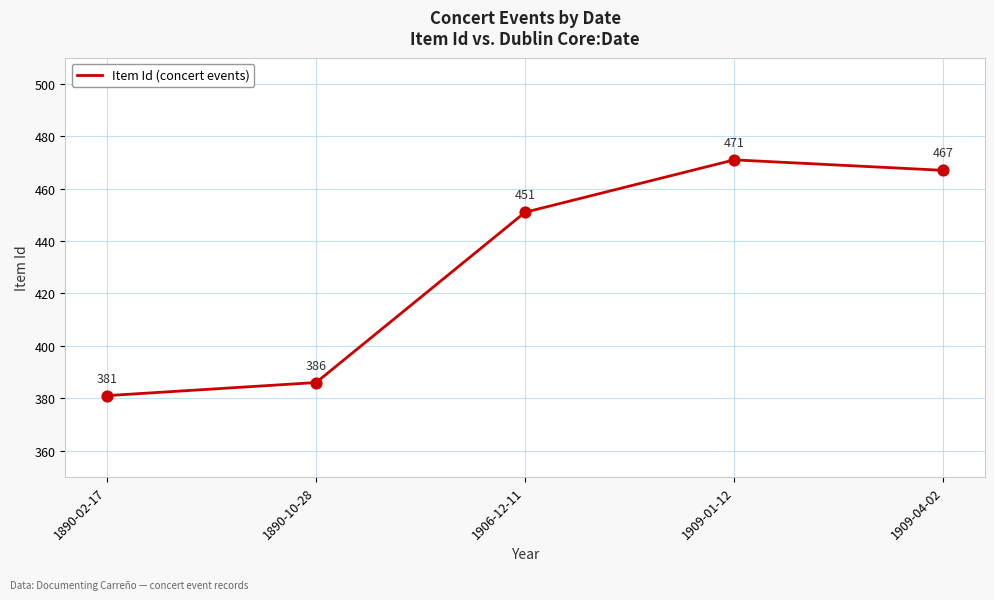

Between 1909-01-12 and 1890-02-17, which is larger?

1909-01-12